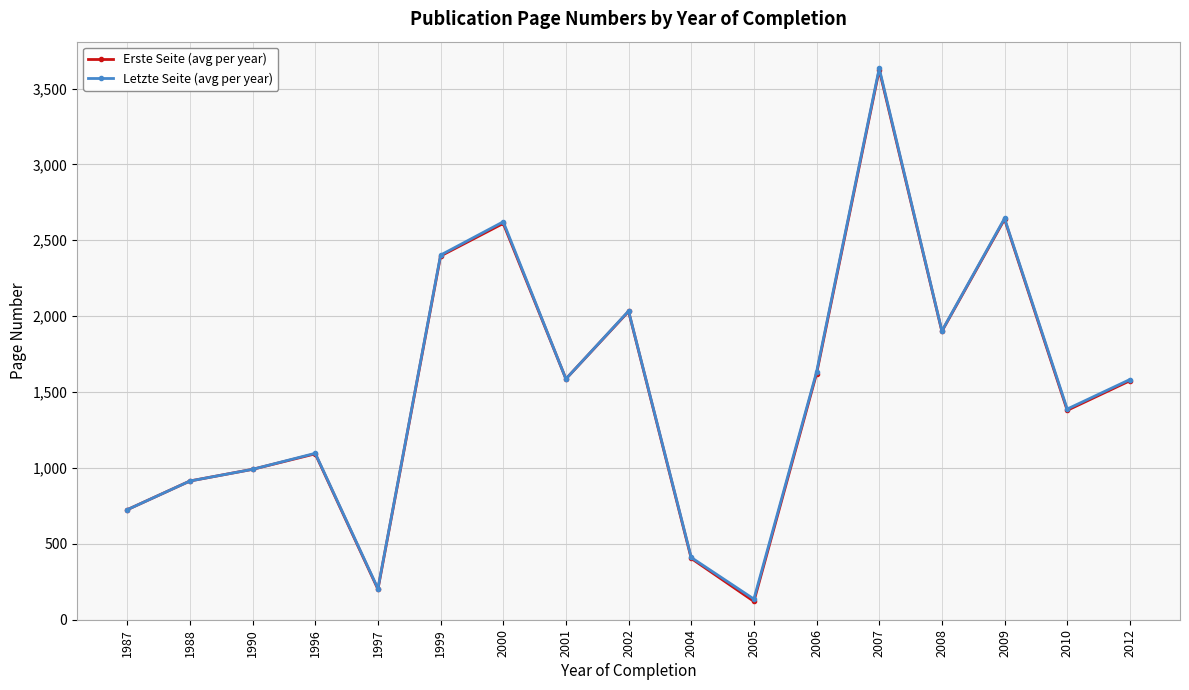

Where is Letzte Seite (avg per year) nearest to the value 1884?

2008